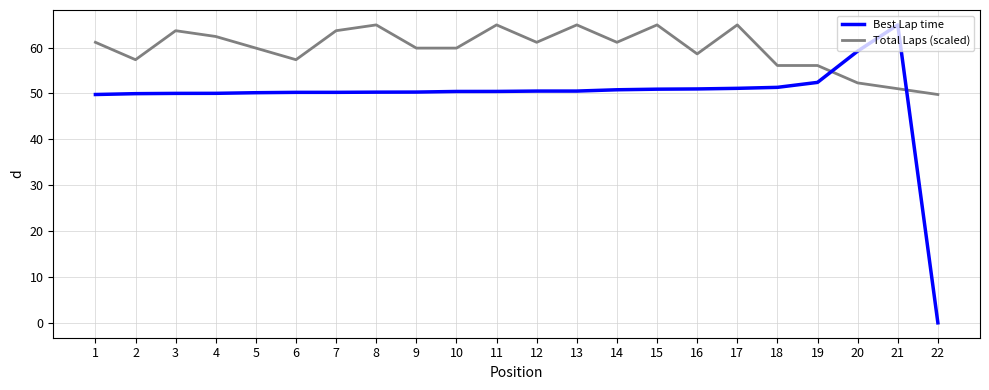

Where do Best Lap time and Total Laps (scaled) first cross each other?

19 and 20